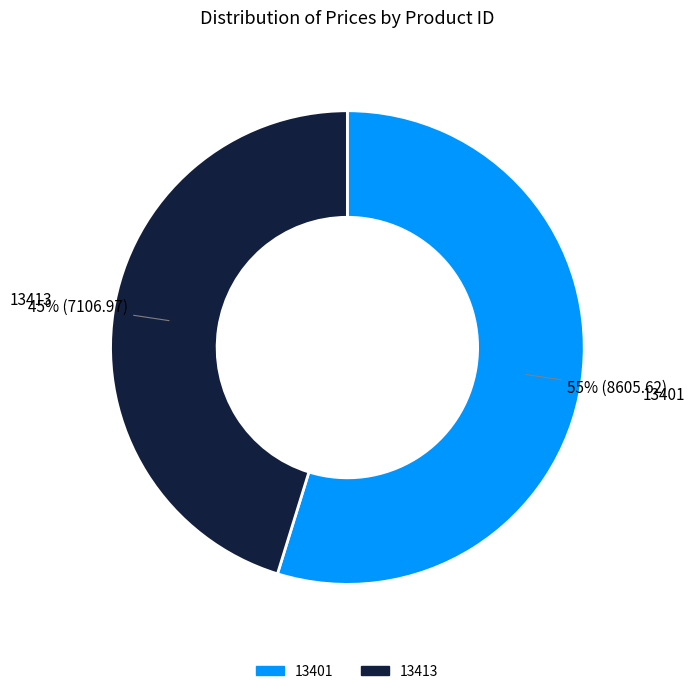

True or false: 13401 accounts for 65% of the total.

False